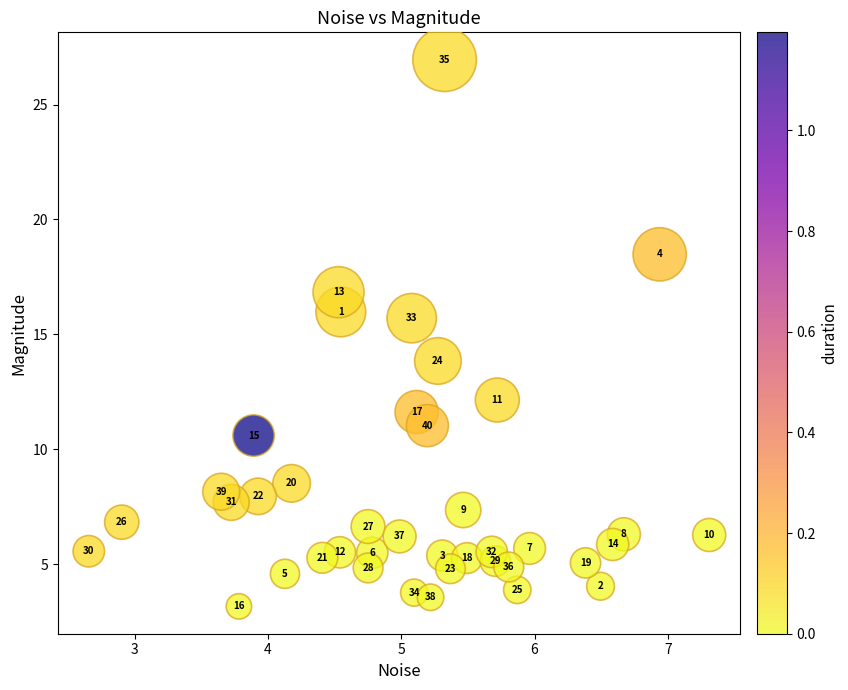

What Y value in the scatter plot is closest to 15?

15.7